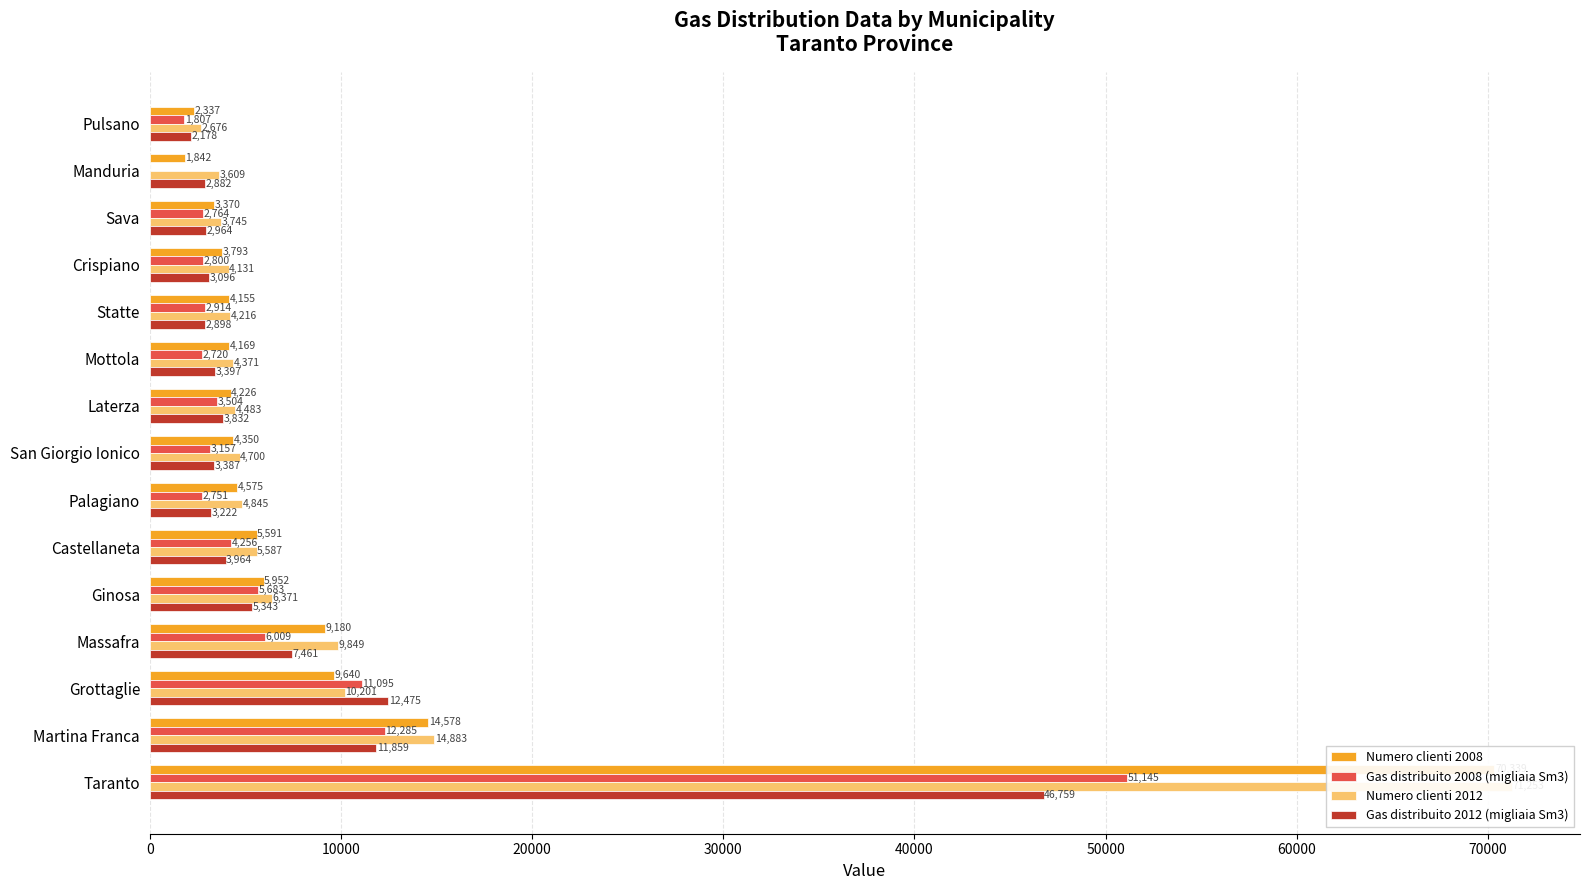

Reading right to left, transcribe all the data shown in this chart.

Numero clienti 2008: 2337	1842	3370	3793	4155	4169	4226	4350	4575	5591	5952	9180	9640	14578	70339
Gas distribuito 2008 (migliaia Sm3): 1807	0	2764	2800	2914	2720	3504	3157	2751	4256	5683	6009	11095	12285	51145
Numero clienti 2012: 2676	3609	3745	4131	4216	4371	4483	4700	4845	5587	6371	9849	10201	14883	71253
Gas distribuito 2012 (migliaia Sm3): 2178	2882	2964	3096	2898	3397	3832	3387	3222	3964	5343	7461	12475	11859	46759